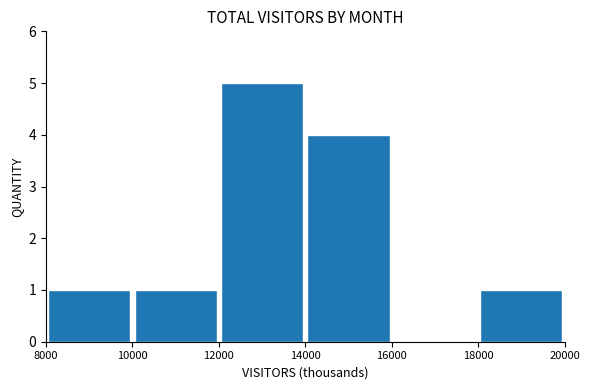

Reading left to right, list every bar in this chart as the range it spans on the x-axis followed by its height. The values are not printed on the chart, so give them approximately, as read against the axis.

8000 to 10000: 1
10000 to 12000: 1
12000 to 14000: 5
14000 to 16000: 4
16000 to 18000: 0
18000 to 20000: 1